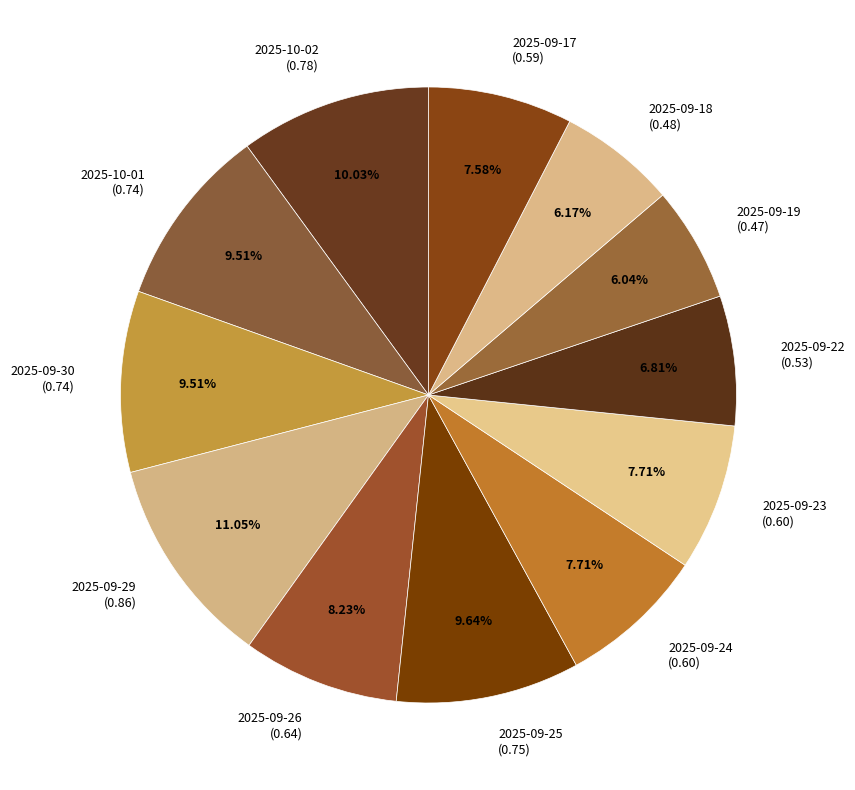

Which slice is the largest?

2025-09-29